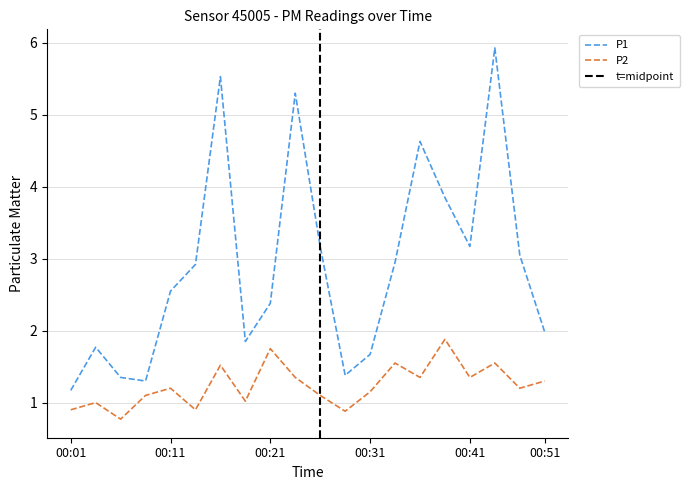

The value of P2 at 00:08 is 1.1. True or false?

True